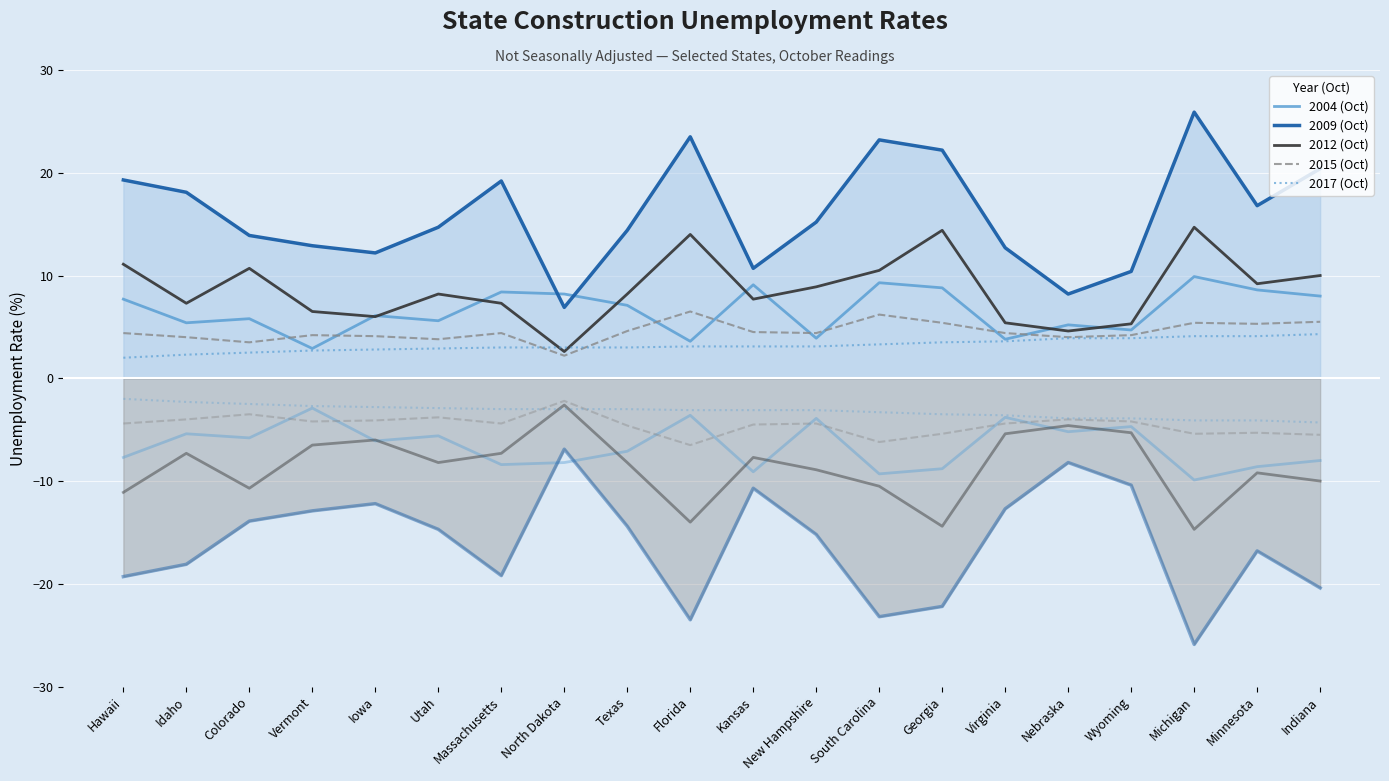

How many interior local peaks does the 2012 (Oct) series have?

6